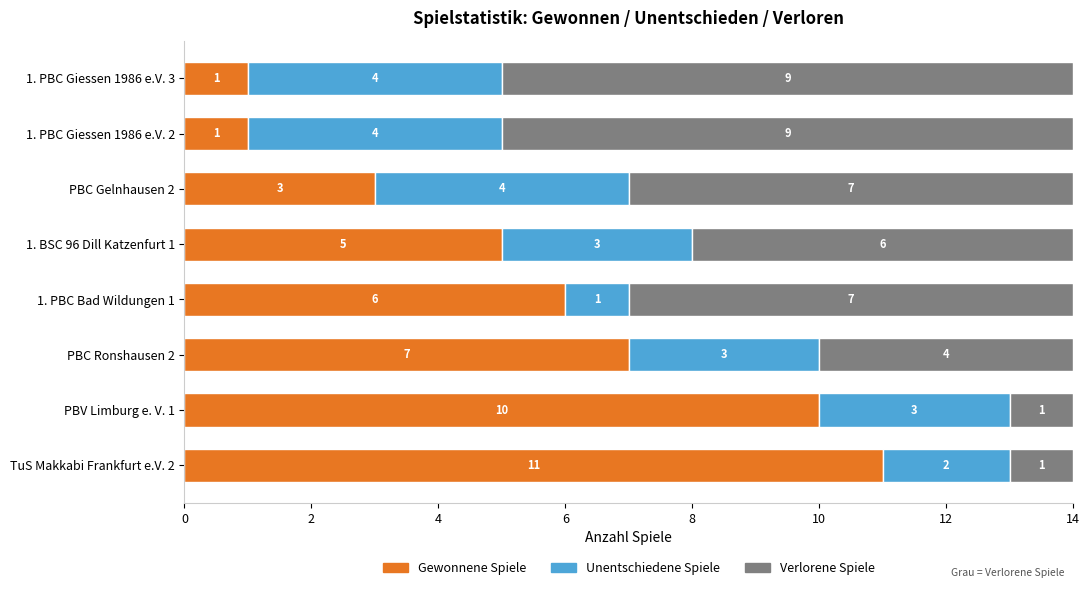

Which category has the highest value in the Gewonnene Spiele series?

TuS Makkabi Frankfurt e.V. 2